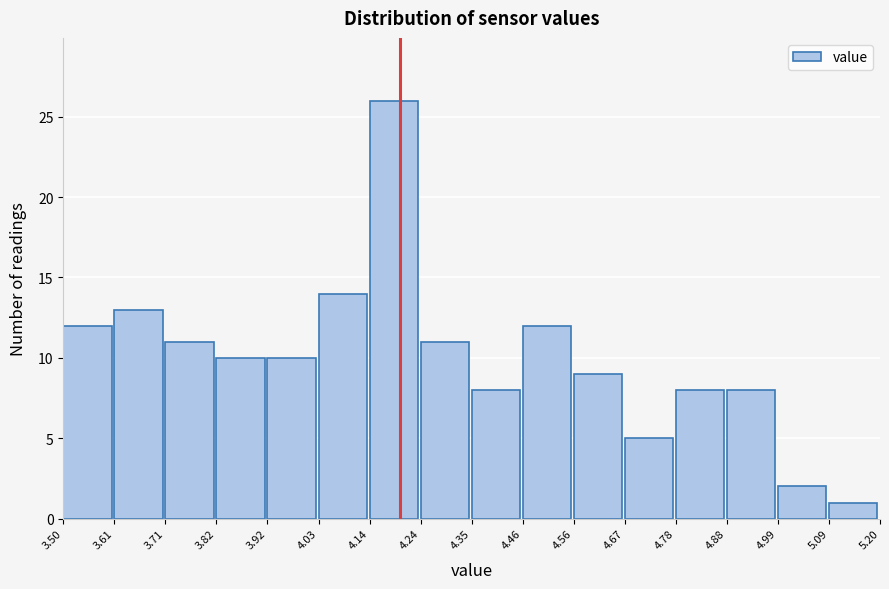

Which range on the x-axis has the tallest bar?

4.14 to 4.24